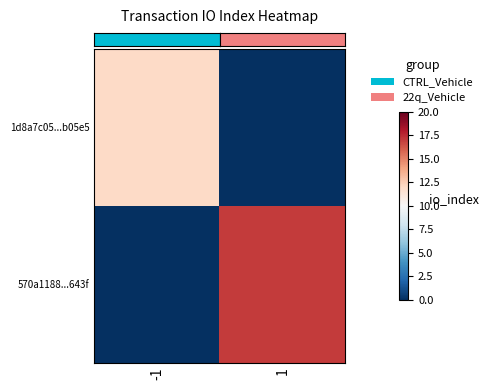

Which series has the largest range (max minus min)?

row_1